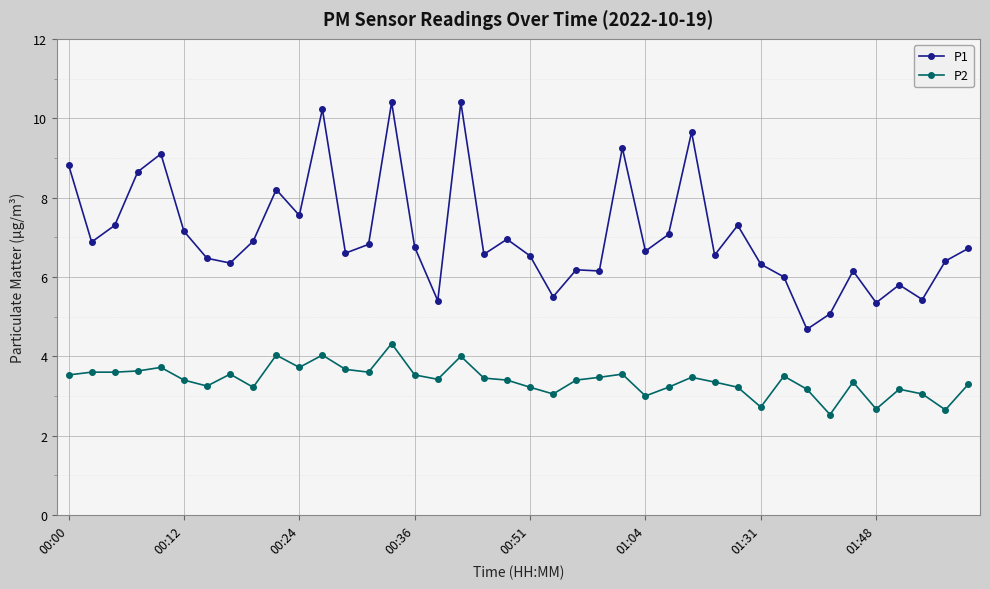

True or false: P1 and P2 cross at least once.

False